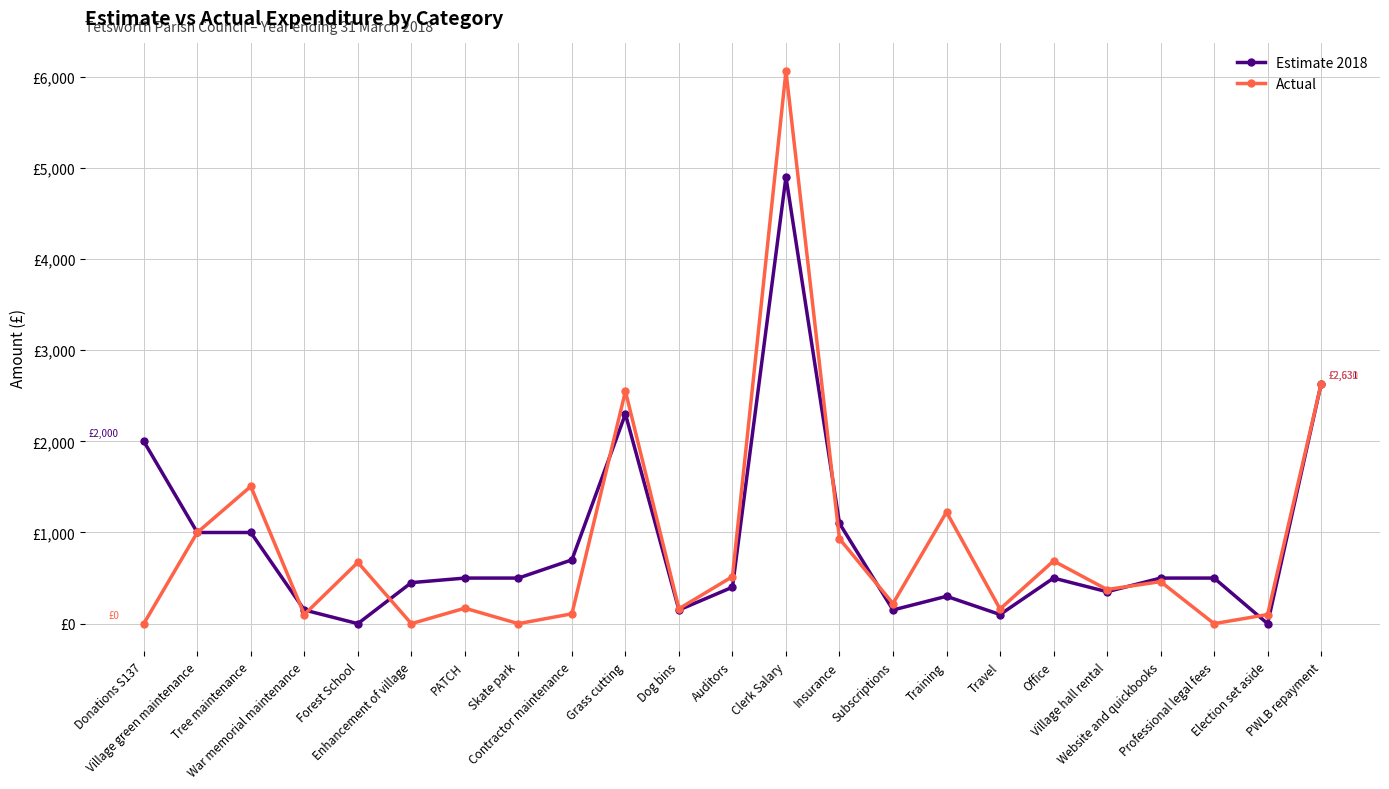

Reading left to right, transcribe all the data shown in this chart.

Estimate 2018: Donations S137=2000.0	Village green maintenance=1000.0	Tree maintenance=1000.0	War memorial maintenance=150.0	Forest School=0.0	Enhancement of village=450.0	PATCH=500.0	Skate park=500.0	Contractor maintenance=700.0	Grass cutting=2300.0	Dog bins=150.0	Auditors=400.0	Clerk Salary=4900.0	Insurance=1100.0	Subscriptions=150.0	Training=300.0	Travel=100.0	Office=500.0	Village hall rental=350.0	Website and quickbooks=500.0	Professional legal fees=500.0	Election set aside=0.0	PWLB repayment=2631.0
Actual: Donations S137=0.0	Village green maintenance=1000.0	Tree maintenance=1506.0	War memorial maintenance=100.0	Forest School=672.0	Enhancement of village=0.0	PATCH=169.8	Skate park=0.0	Contractor maintenance=108.0	Grass cutting=2550.0	Dog bins=163.6	Auditors=516.0	Clerk Salary=6061.7	Insurance=930.6	Subscriptions=220.6	Training=1224.0	Travel=160.6	Office=687.8	Village hall rental=374.4	Website and quickbooks=460.8	Professional legal fees=0.0	Election set aside=100.0	PWLB repayment=2630.4